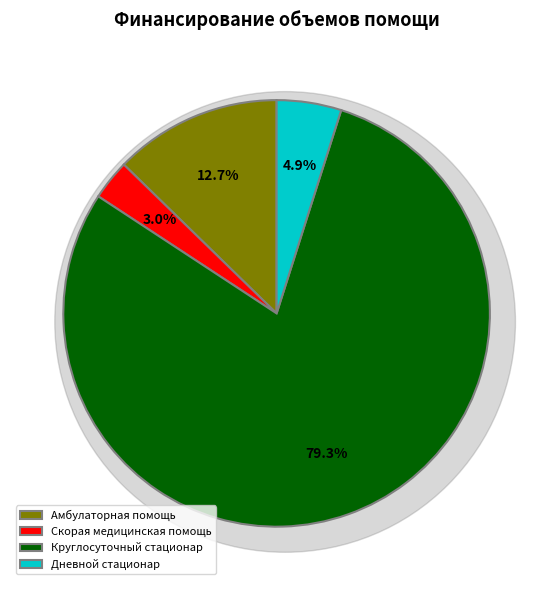

Do Амбулаторная помощь and Скорая медицинская помощь together represent more than half of the pie?

No